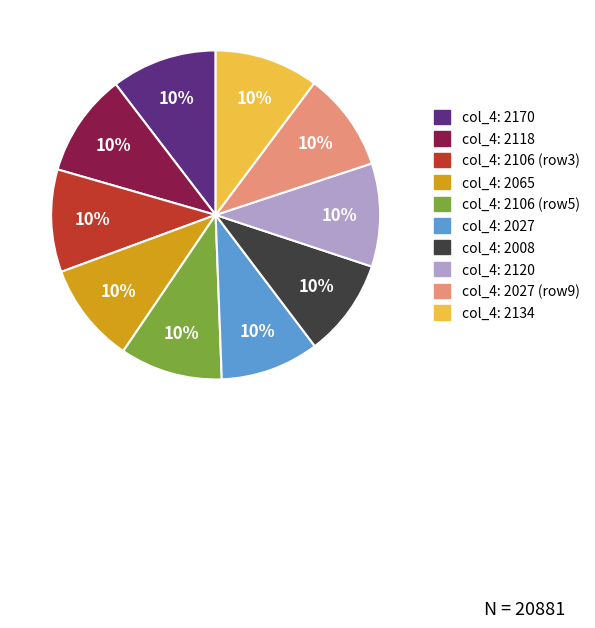

To the nearest percent, what is the average slice percentage?

10%